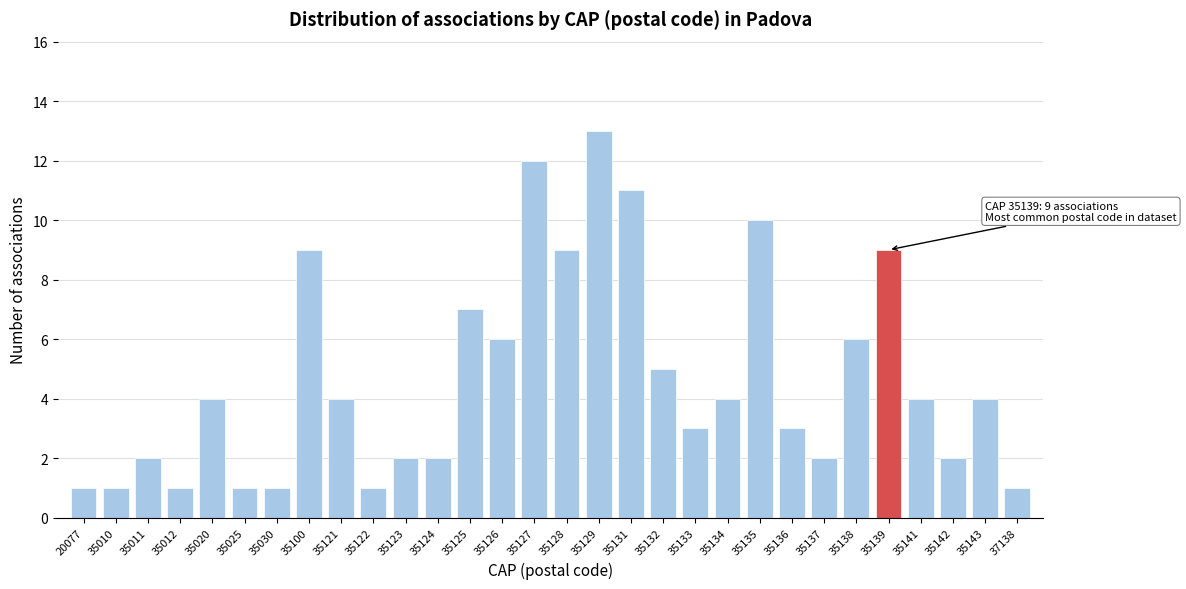

Reading left to right, extract all data points from this chart.

20077=1	35010=1	35011=2	35012=1	35020=4	35025=1	35030=1	35100=9	35121=4	35122=1	35123=2	35124=2	35125=7	35126=6	35127=12	35128=9	35129=13	35131=11	35132=5	35133=3	35134=4	35135=10	35136=3	35137=2	35138=6	35139=9	35141=4	35142=2	35143=4	37138=1